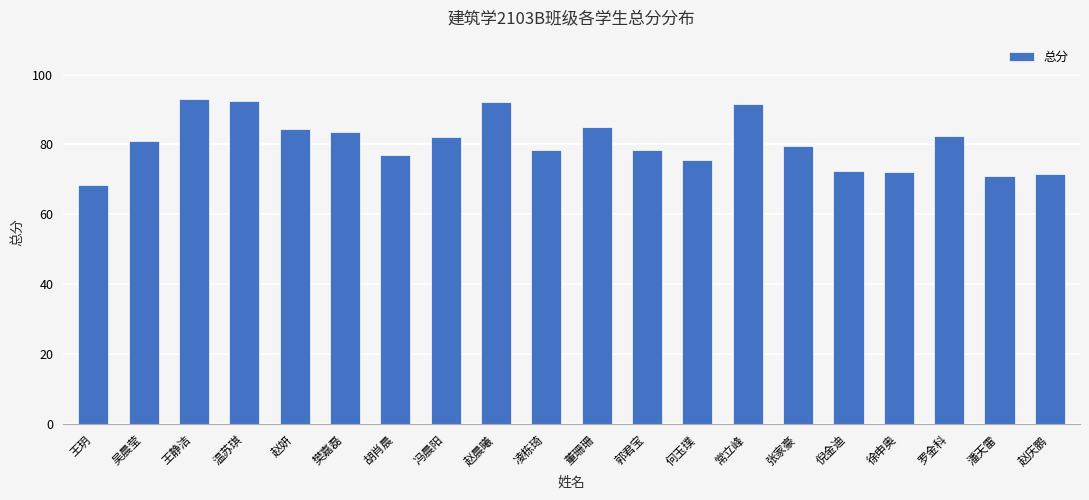

Reading left to right, extract all data points from this chart.

王玥=68.5	吴晨莹=81.0	王静洁=93.0	温苏琪=92.5	赵妍=84.5	樊嘉磊=83.5	胡肖晨=77.0	冯晨阳=82.0	赵晨曦=92.0	凌栋琦=78.5	董珊珊=85.0	郭君宝=78.5	何玉璞=75.5	常立峰=91.5	张家豪=79.5	倪金迪=72.5	徐申奥=72.0	罗金科=82.5	潘天雷=71.0	赵庆鹏=71.5